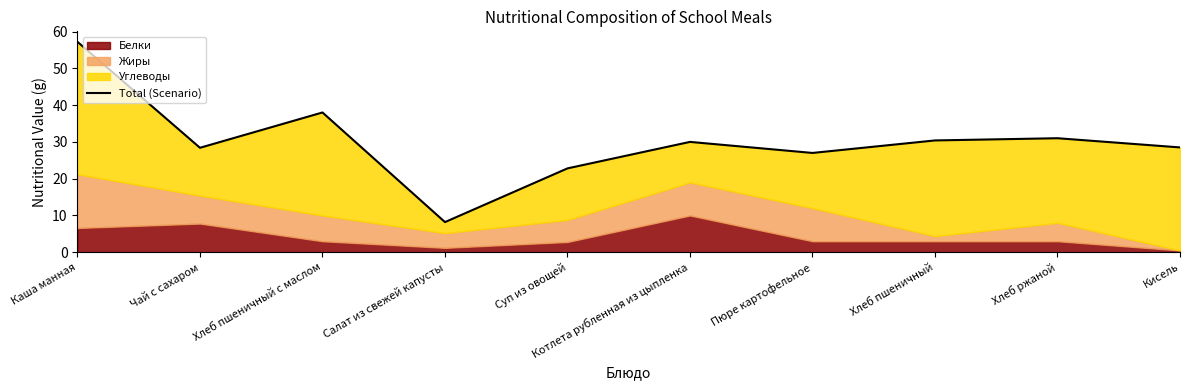

What is the label of the 8th point from the left?

Хлеб пшеничный